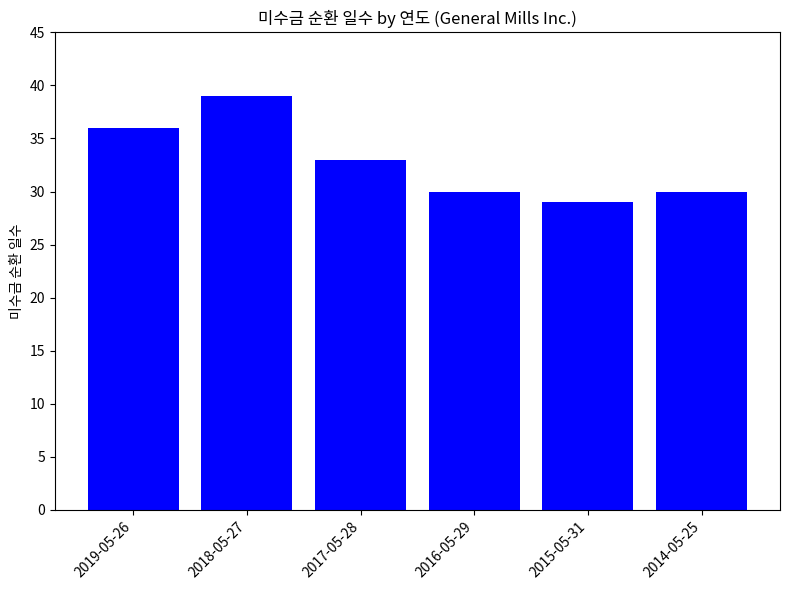

At which label does the data first exceed 33?

2019-05-26